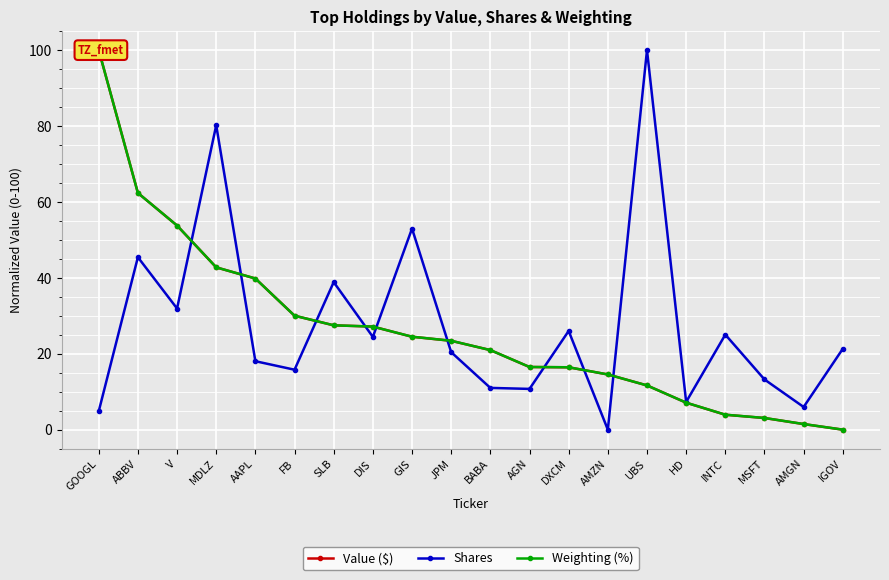

True or false: Value ($) and Weighting (%) intersect in this chart.

True